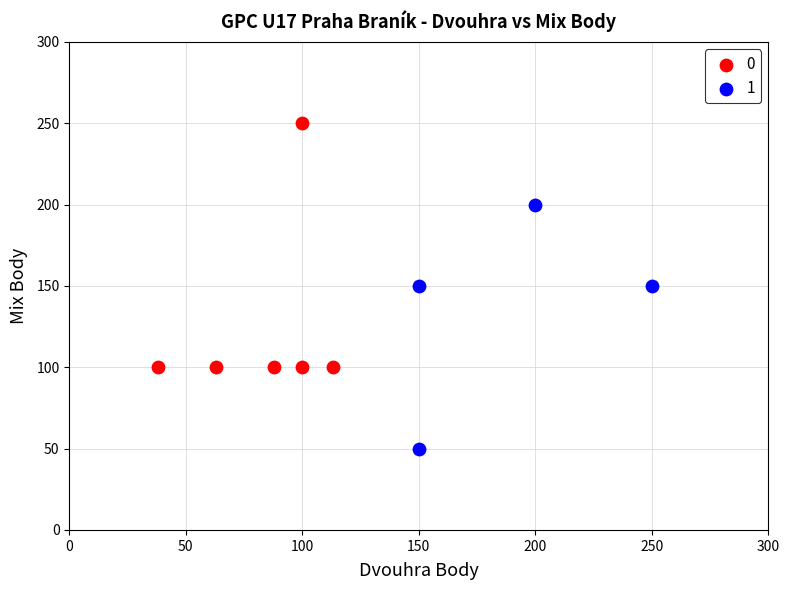

What are all the series names shown in the legend?

0, 1